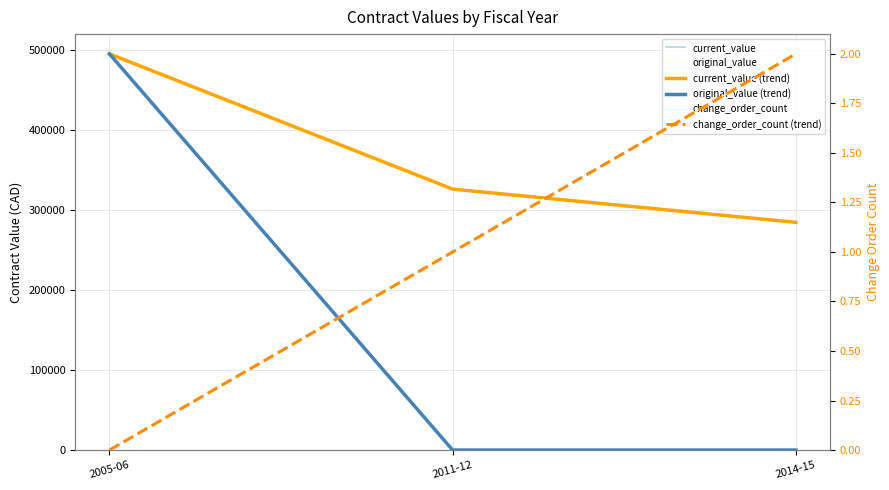

Reading right to left, what are all the values shown in this chart?

current_value: 2014-15=284800	2011-12=326400	2005-06=495500
original_value: 2014-15=0	2011-12=0	2005-06=495500
current_value (trend): 2014-15=284800	2011-12=326400	2005-06=495500
original_value (trend): 2014-15=0	2011-12=0	2005-06=495500
change_order_count: 2014-15=2	2011-12=1	2005-06=0
change_order_count (trend): 2014-15=2	2011-12=1	2005-06=0